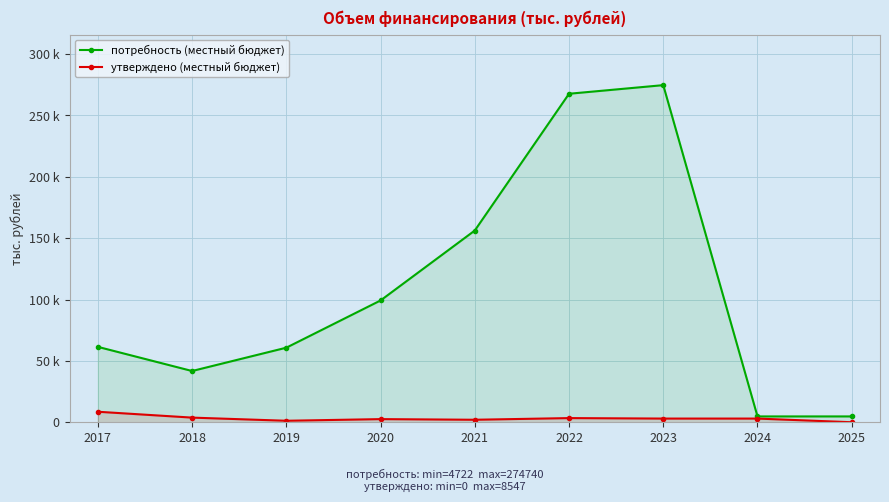

Where is потребность (местный бюджет) nearest to the value 139731?

2021